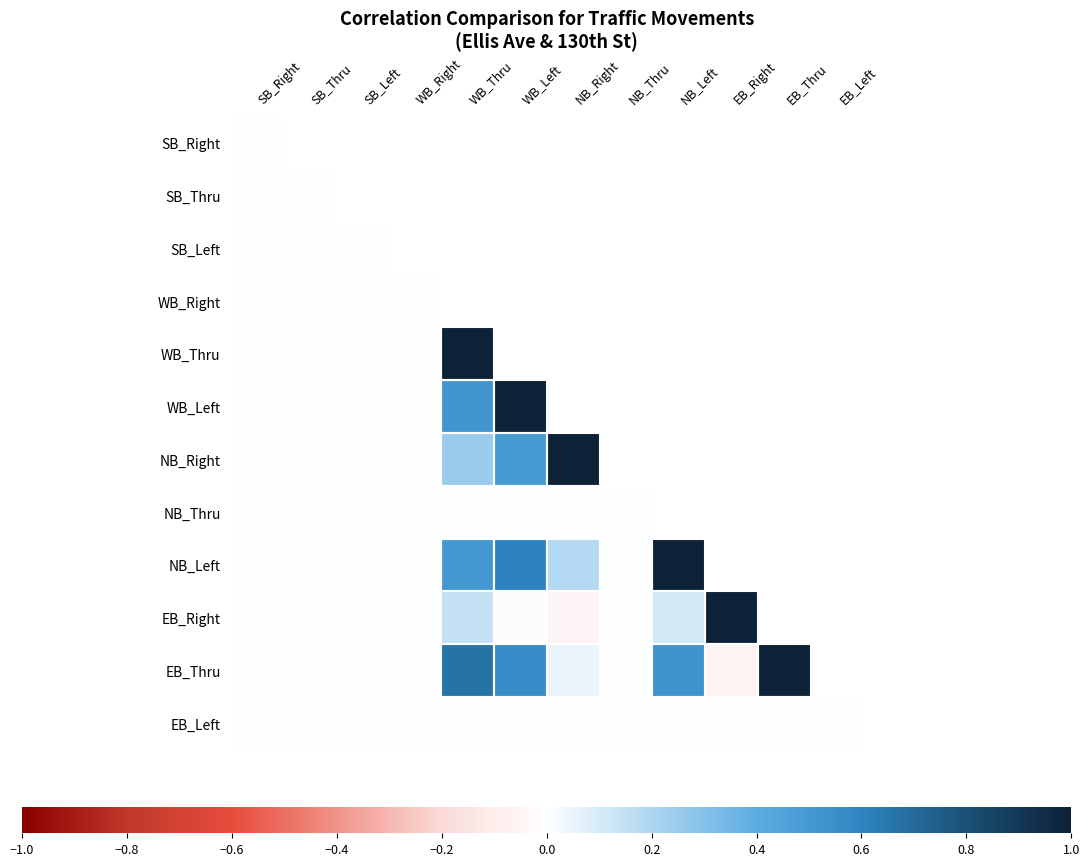

Which series has the widest spread of values?

EB_Thru